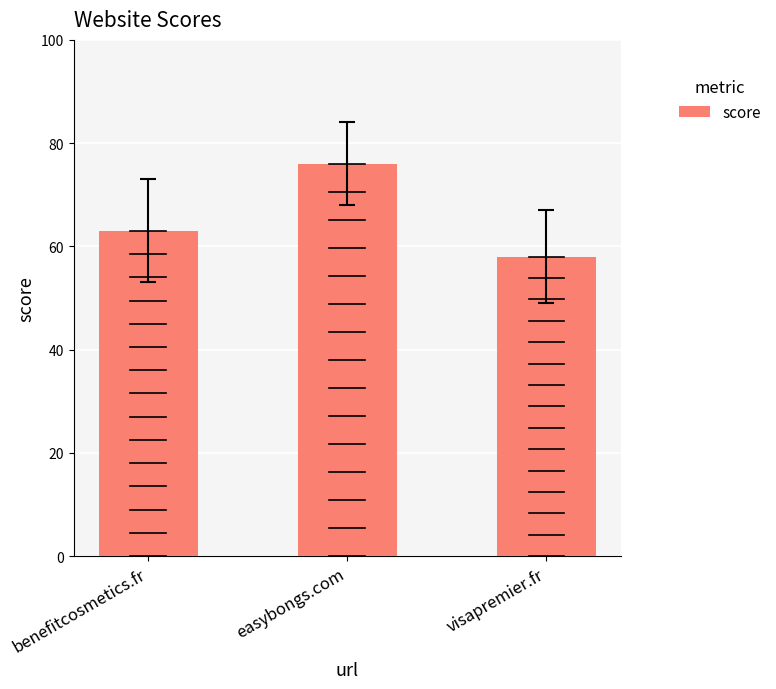

List the labels in order of value, smallest first.

visapremier.fr, benefitcosmetics.fr, easybongs.com